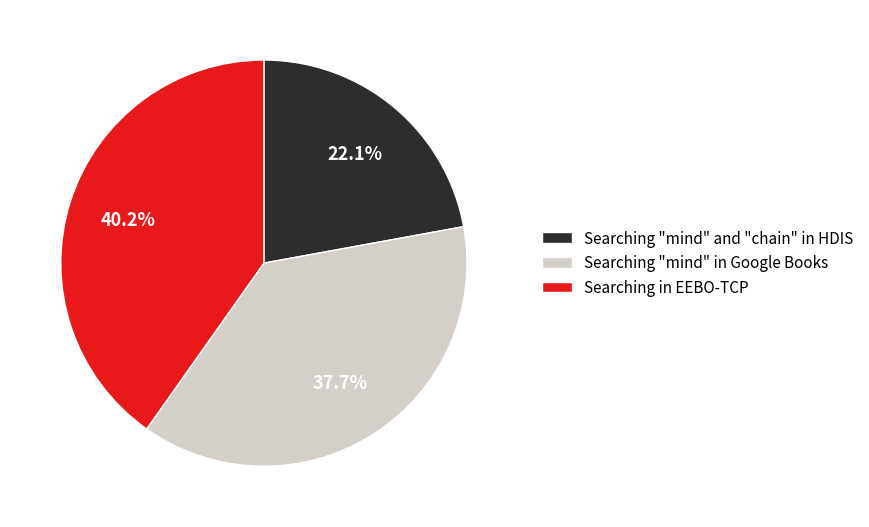

What is the ratio of the value at Searching in EEBO-TCP to the value at Searching "mind" in Google Books?

1.1